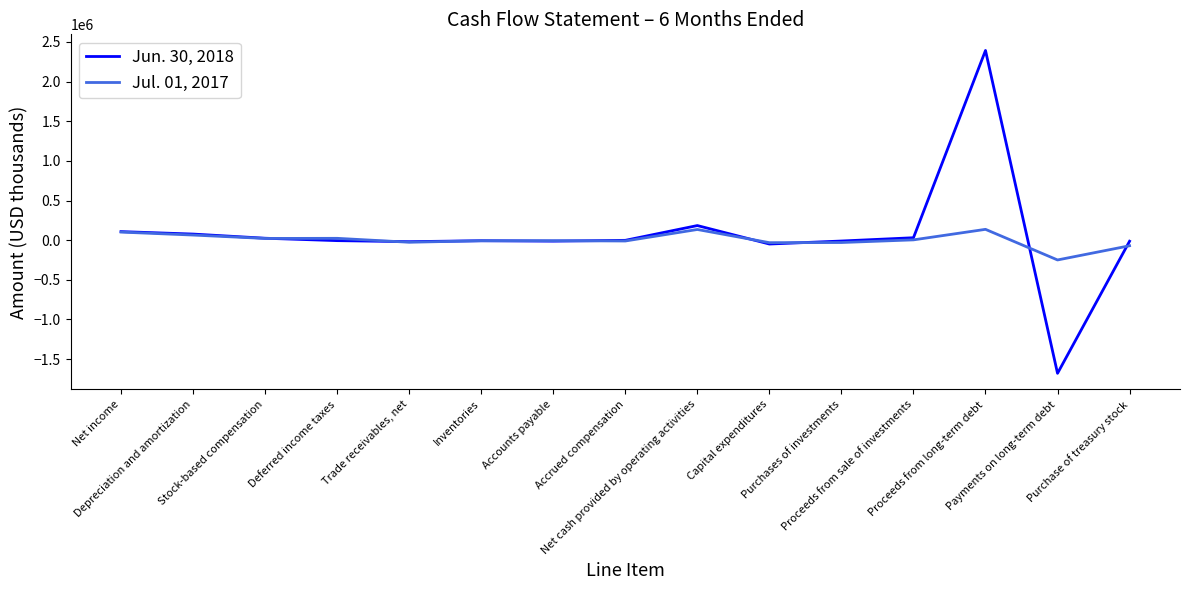

Which series has the widest spread of values?

Jun. 30, 2018